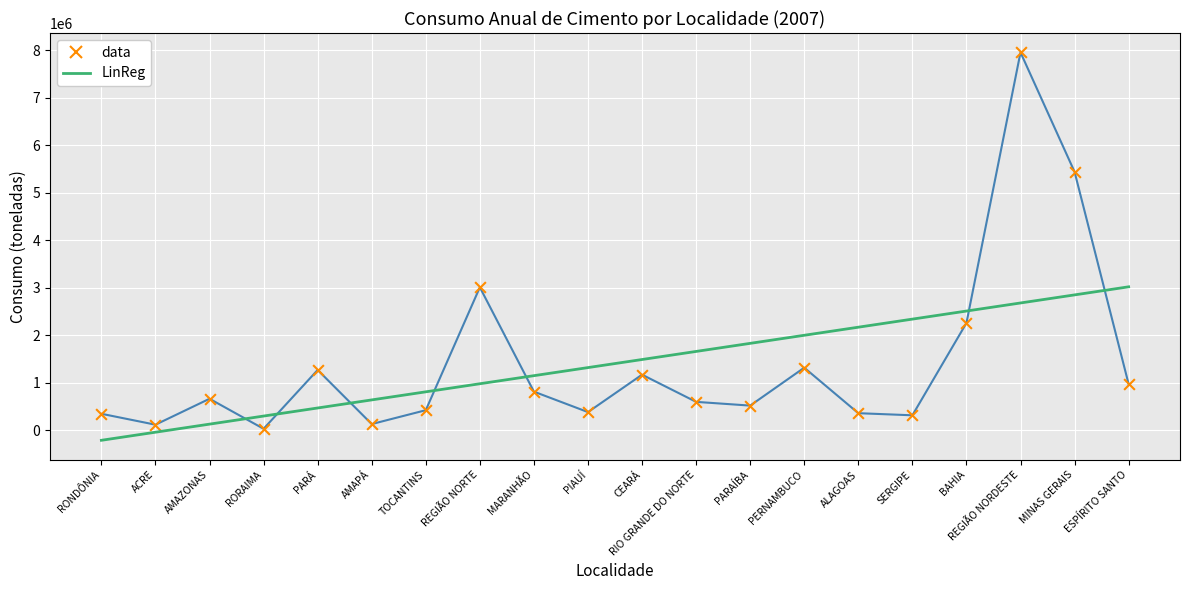

What is the total value across all series at AMAZONAS?

800495.6